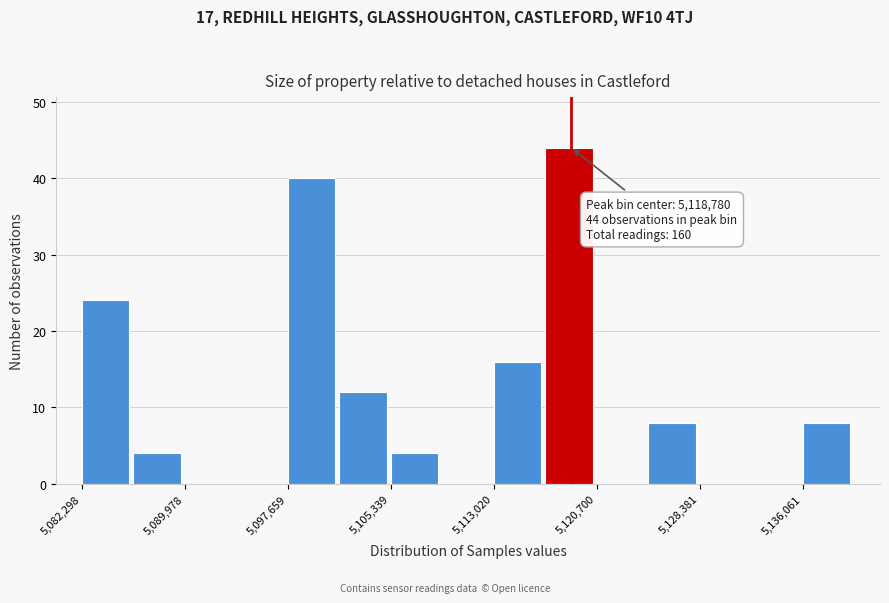

Around what value on the x-axis is the tallest bar? Give the approximate position of its centre, as read against the axis.

5119000